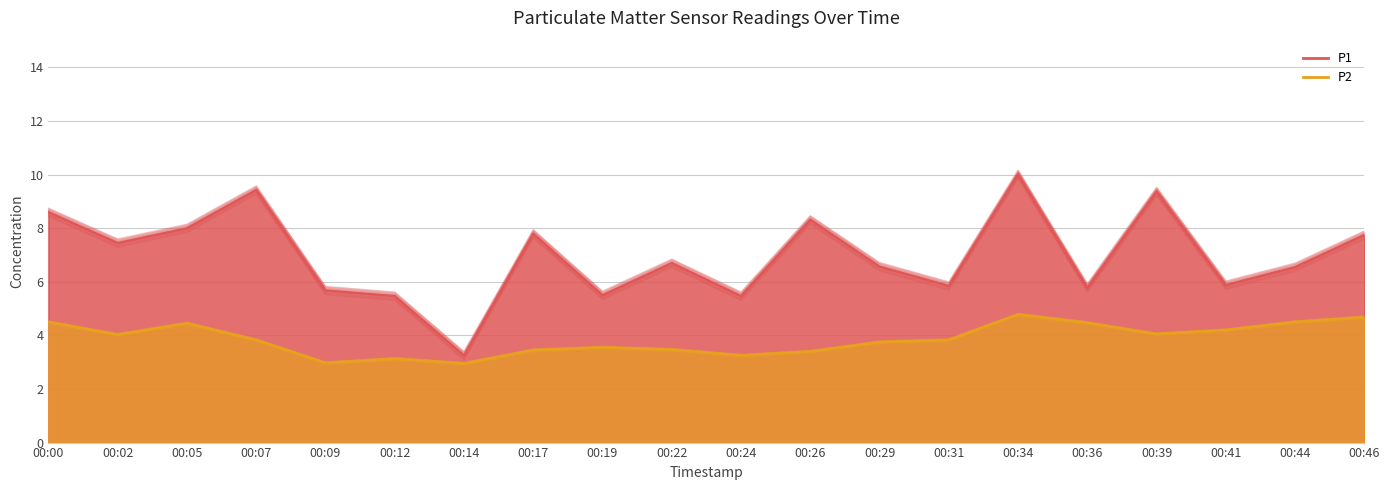

Which series has the largest range (max minus min)?

P1